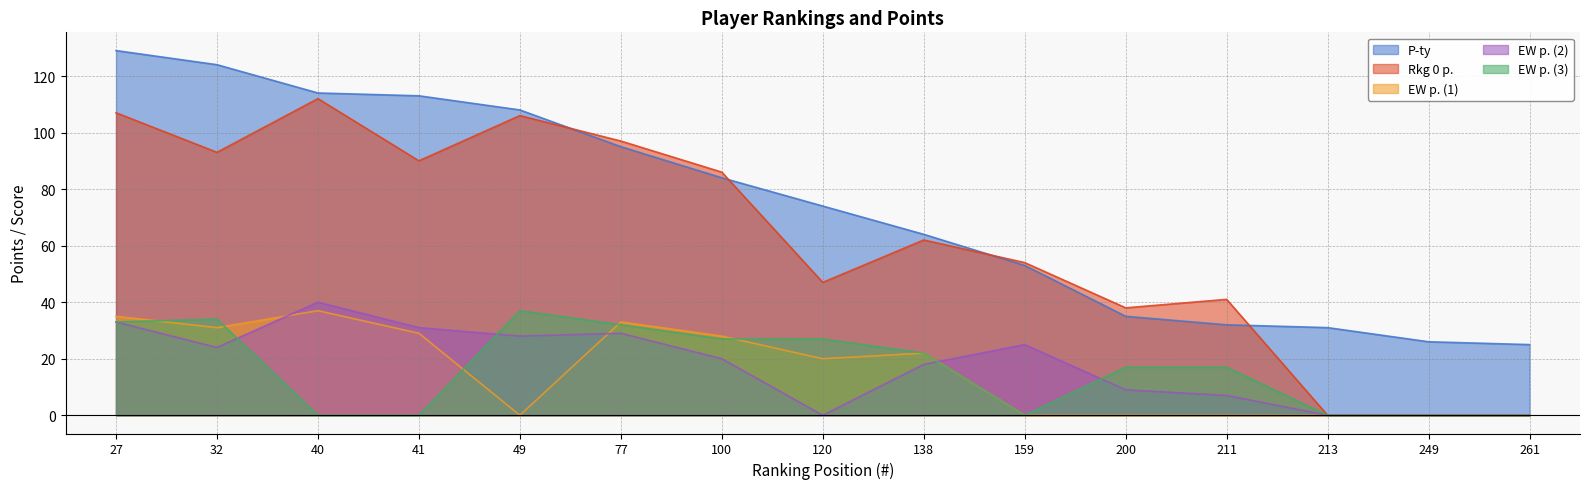

True or false: EW p. (1) and EW p. (3) cross at least once.

True